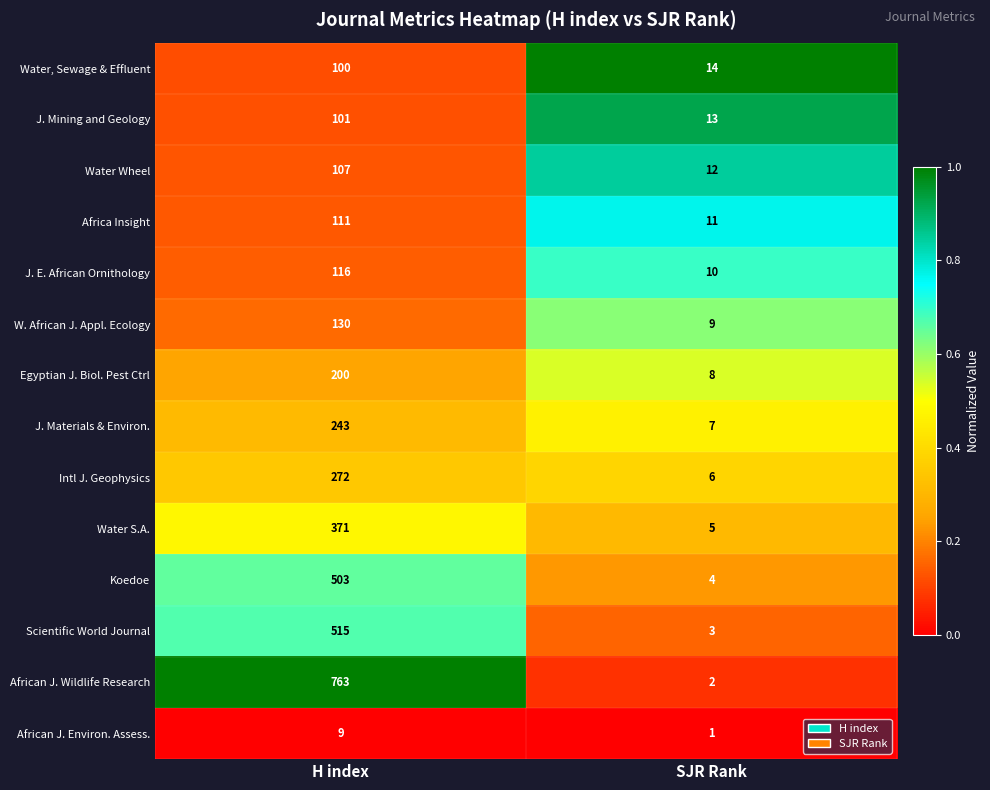

Rank the series at SJR Rank from highest to lowest value.

Water, Sewage & Effluent, J. Mining and Geology, Water Wheel, Africa Insight, J. E. African Ornithology, W. African J. Appl. Ecology, Egyptian J. Biol. Pest Ctrl, J. Materials & Environ., Intl J. Geophysics, Water S.A., Koedoe, Scientific World Journal, African J. Wildlife Research, African J. Environ. Assess.